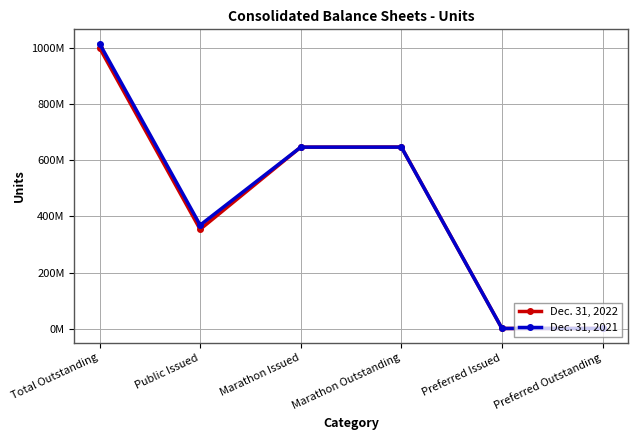

True or false: Dec. 31, 2022 and Dec. 31, 2021 intersect in this chart.

False